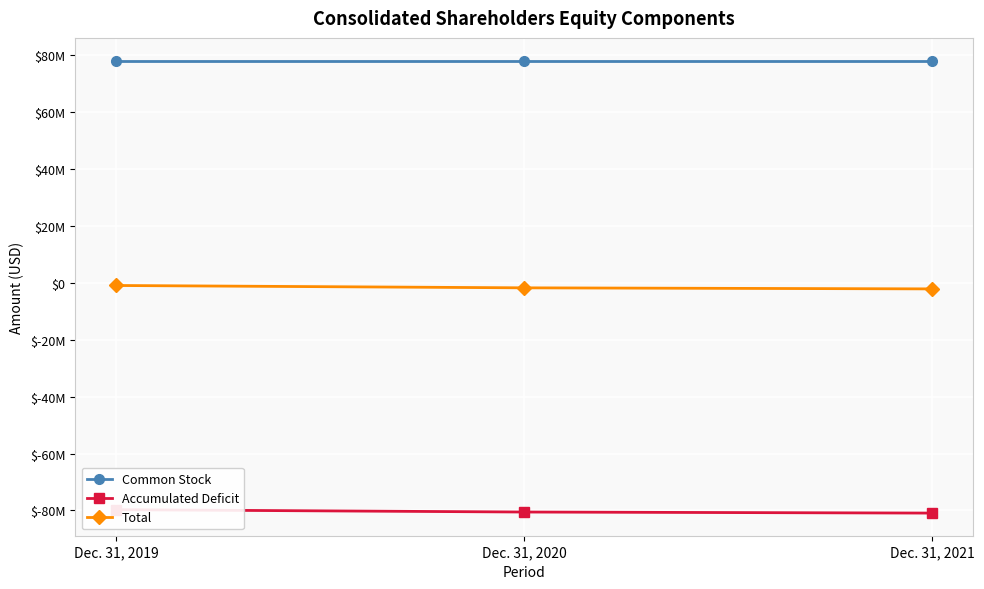

How many lines are shown in the chart?

3